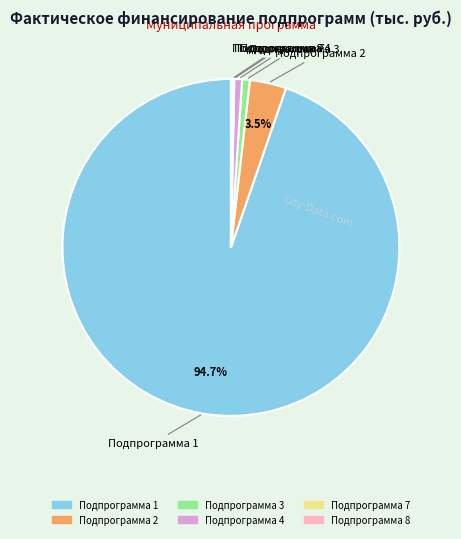

Which has a higher value, Подпрограмма 2 or Подпрограмма 1?

Подпрограмма 1